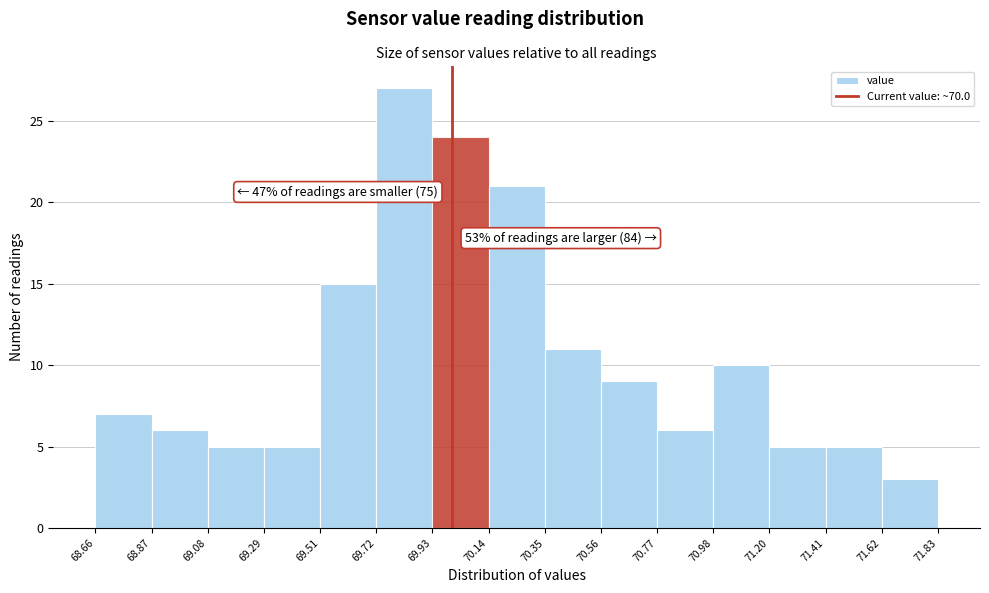

Which range on the x-axis has the tallest bar?

69.72 to 69.93